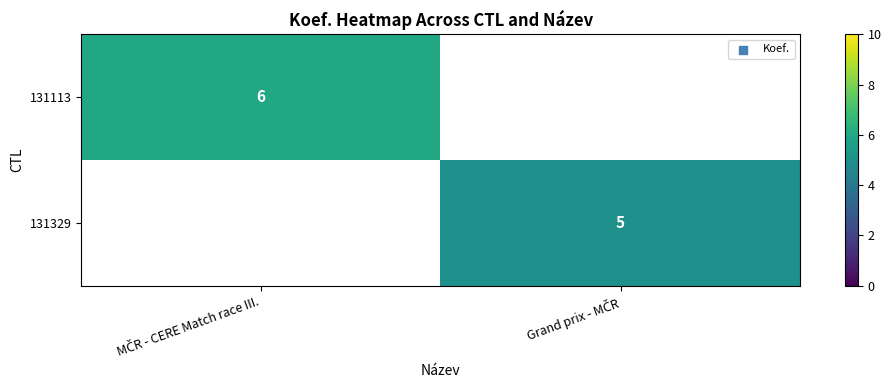

At which category does the chart reach its minimum across all series?

Grand prix - MČR